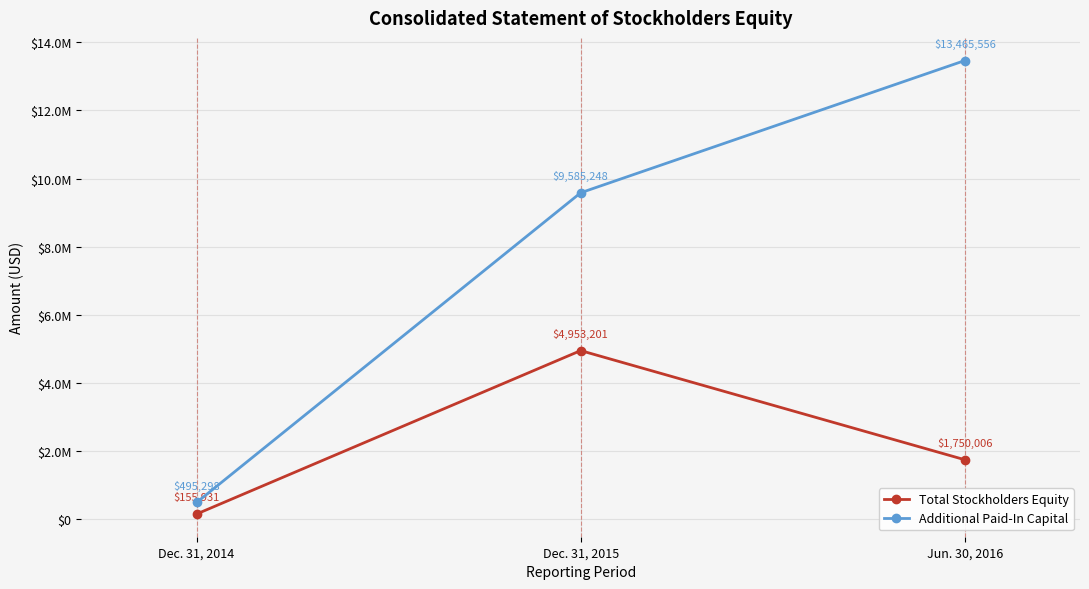

At which label does Total Stockholders Equity first exceed 1750006?

Dec. 31, 2015